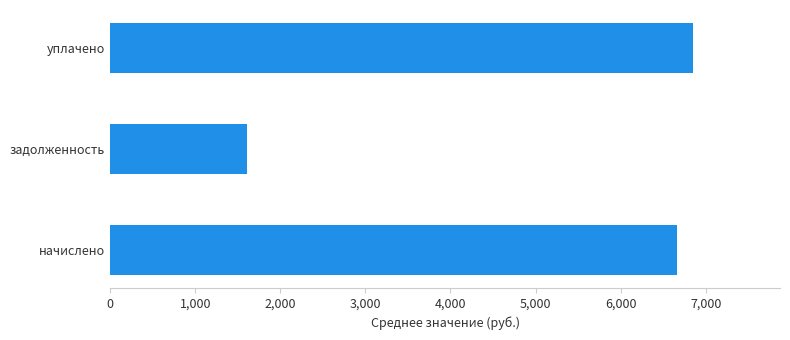

Rank the categories by value from lowest to highest.

задолженность, начислено, уплачено